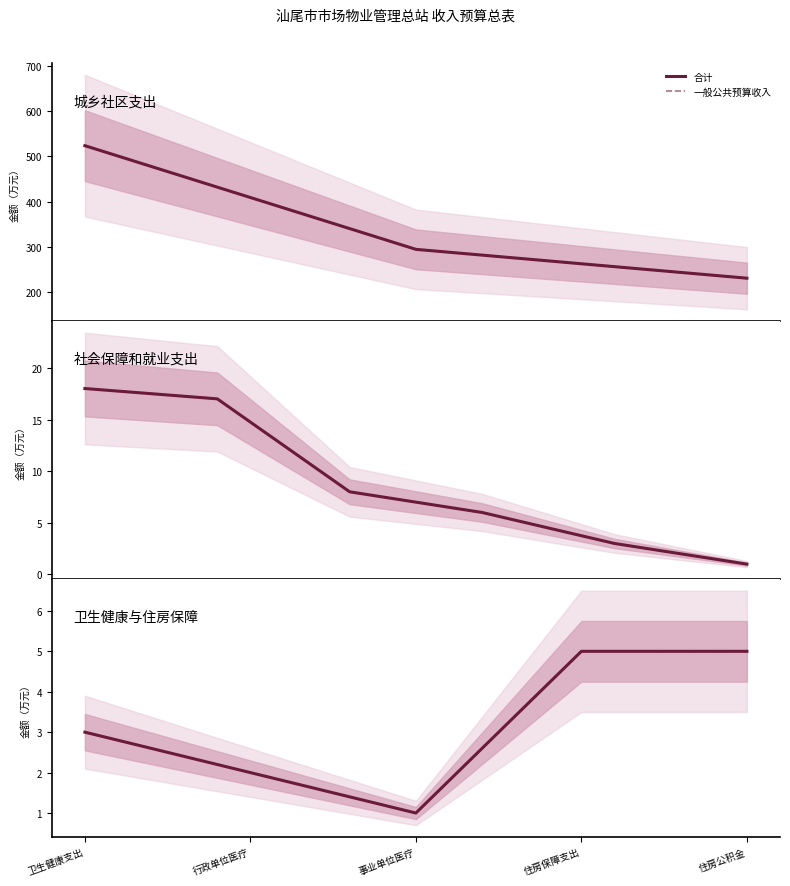

Count the 合计 values in the range 2 to 5.

4